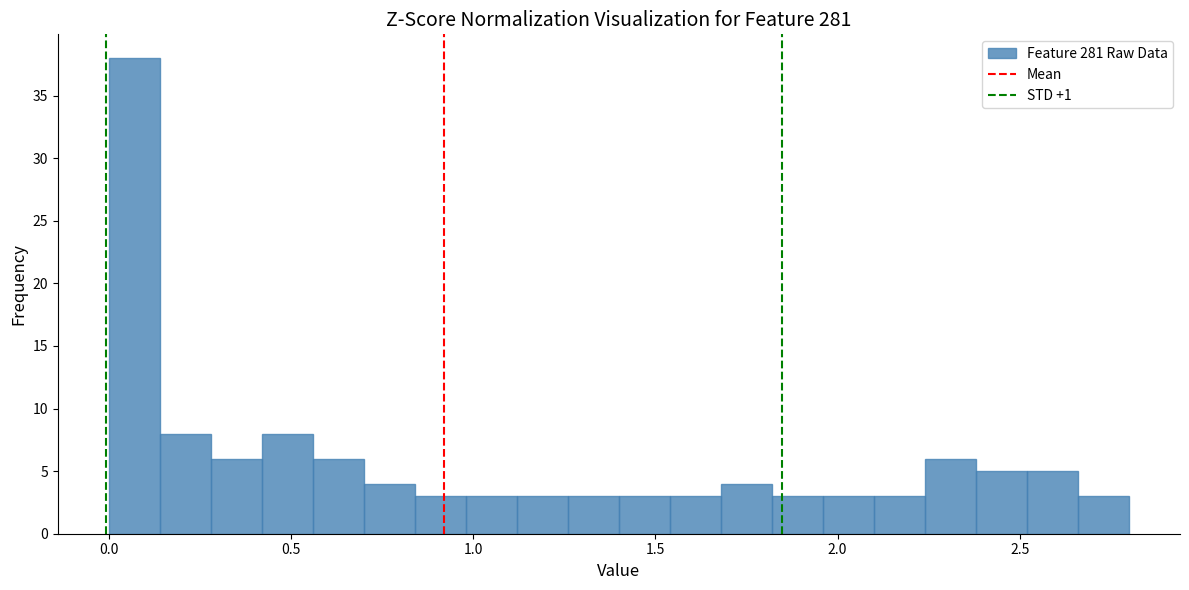

Around what value on the x-axis is the tallest bar? Give the approximate position of its centre, as read against the axis.

0.05